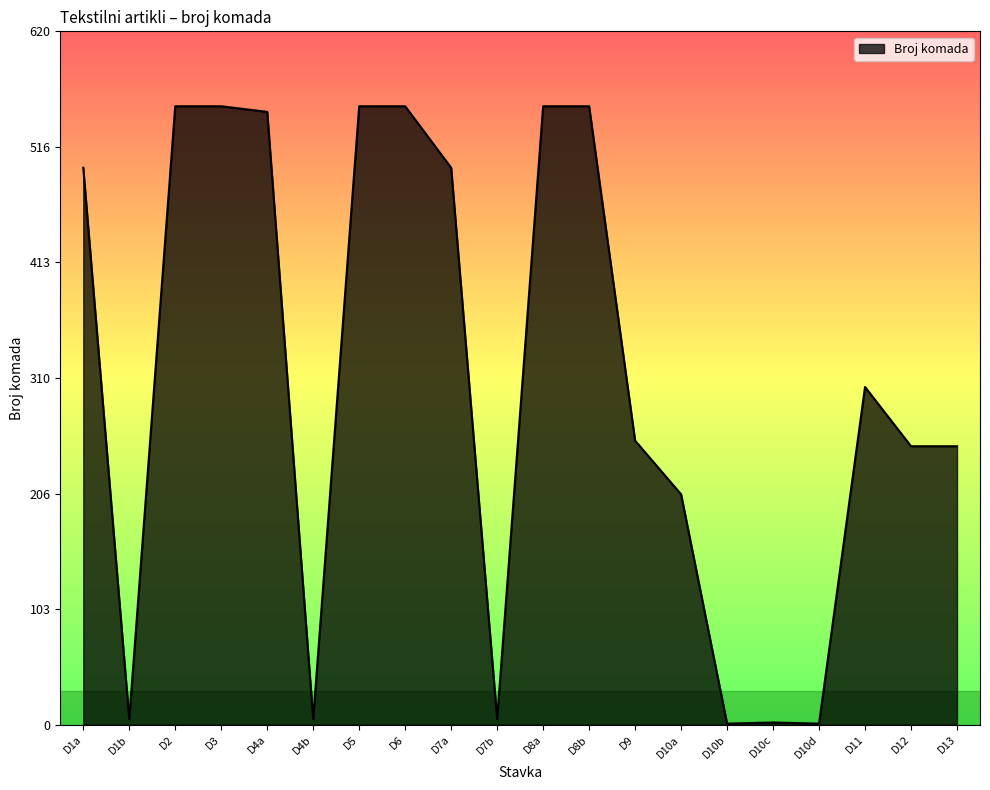

What is the greatest value displayed?

553